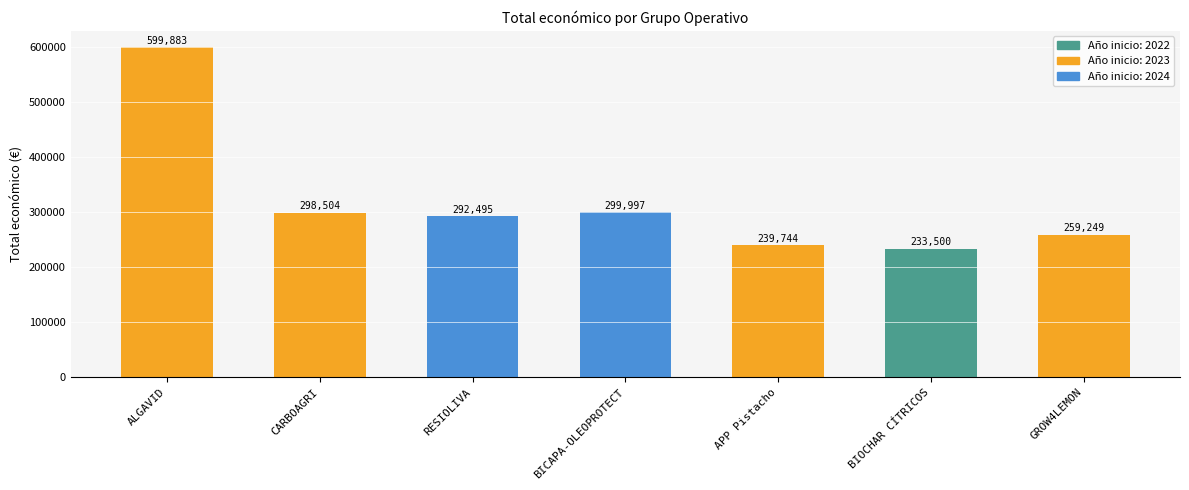

Reading left to right, transcribe all the data shown in this chart.

599883	298504	292495	299997	239744	233500	259249